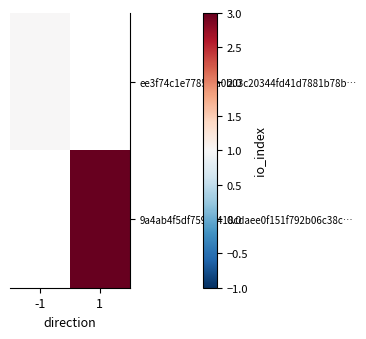

At how many categories does at least one series exceed 1?

1